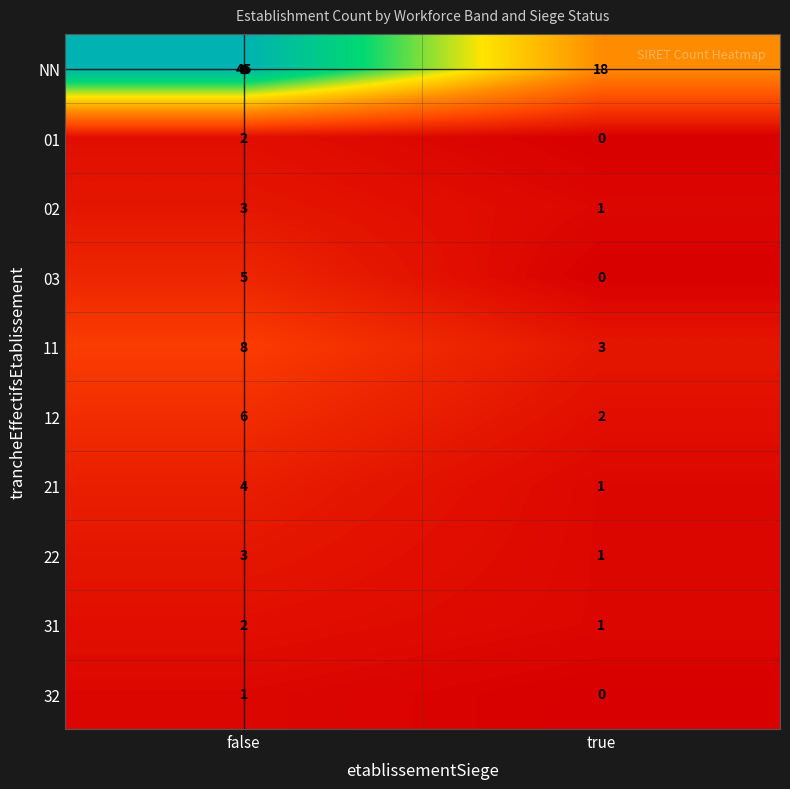

What is the sum of the 12 values at true and false?

8